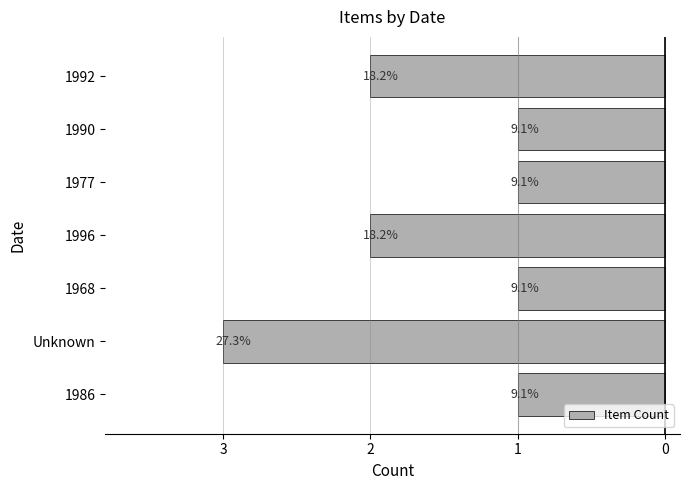

How many bars are there in total?

7